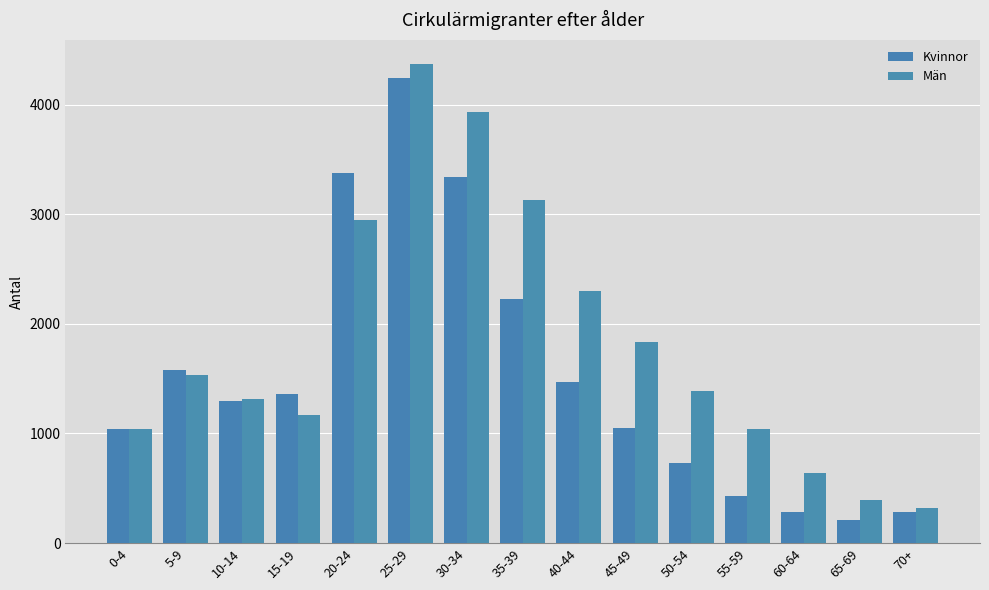

Count the number of categories in the chart.

15